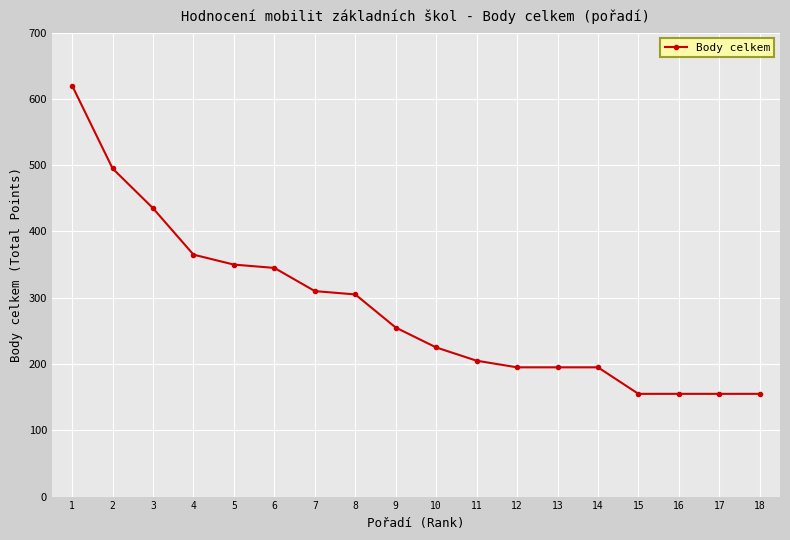

Is it true that the value at 15 is 155?

True